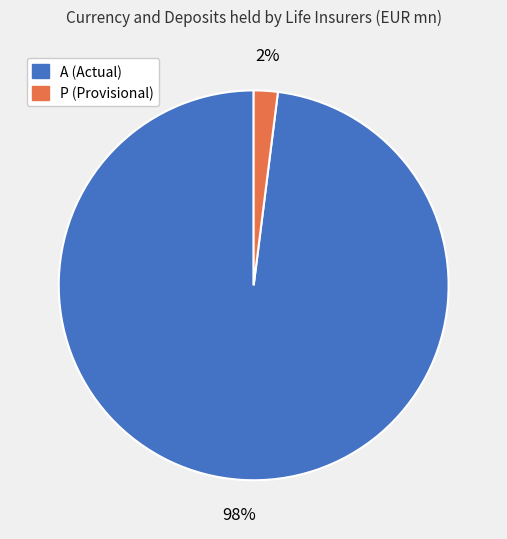

To the nearest percent, what is the difference between the largest and smallest slice percentages?

96%